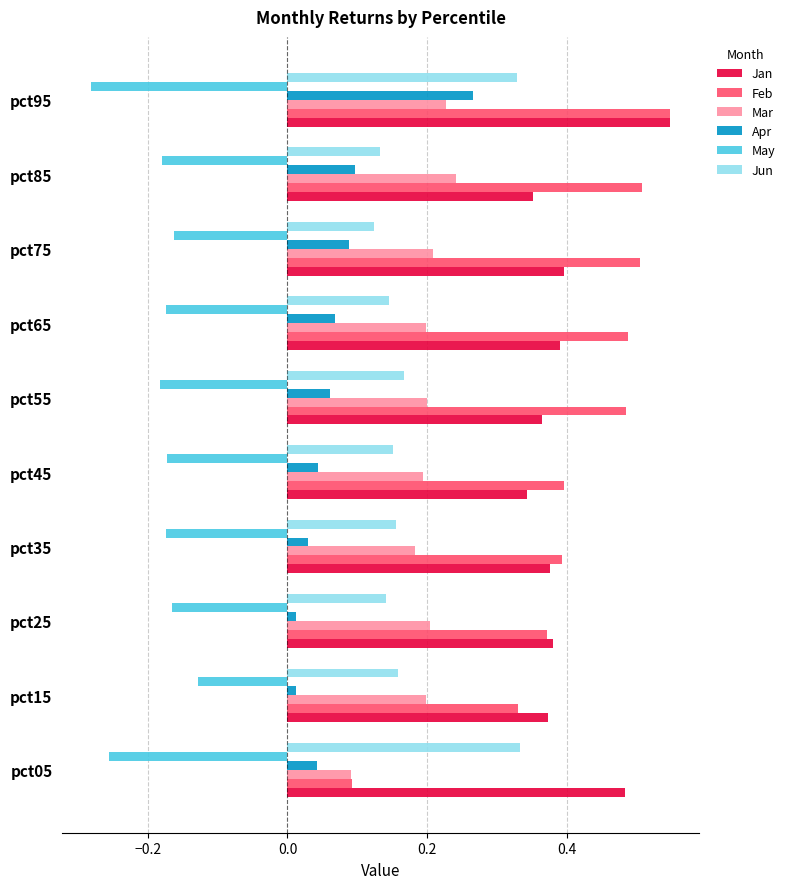

At which category does the chart reach its minimum across all series?

pct95